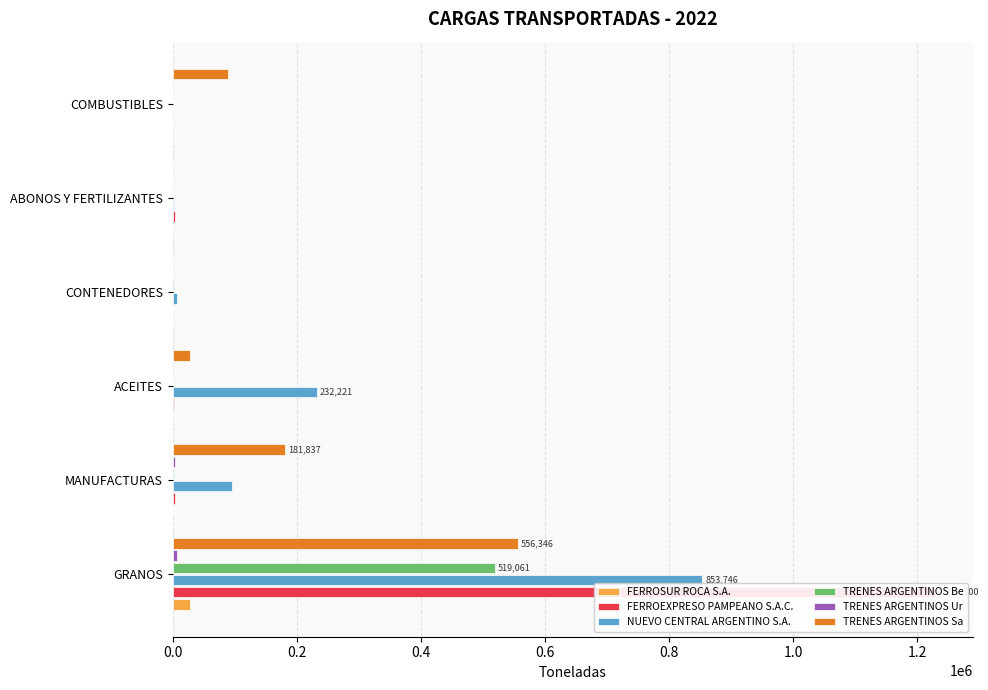

Which series has the largest total across all categories?

FERROEXPRESO PAMPEANO S.A.C.